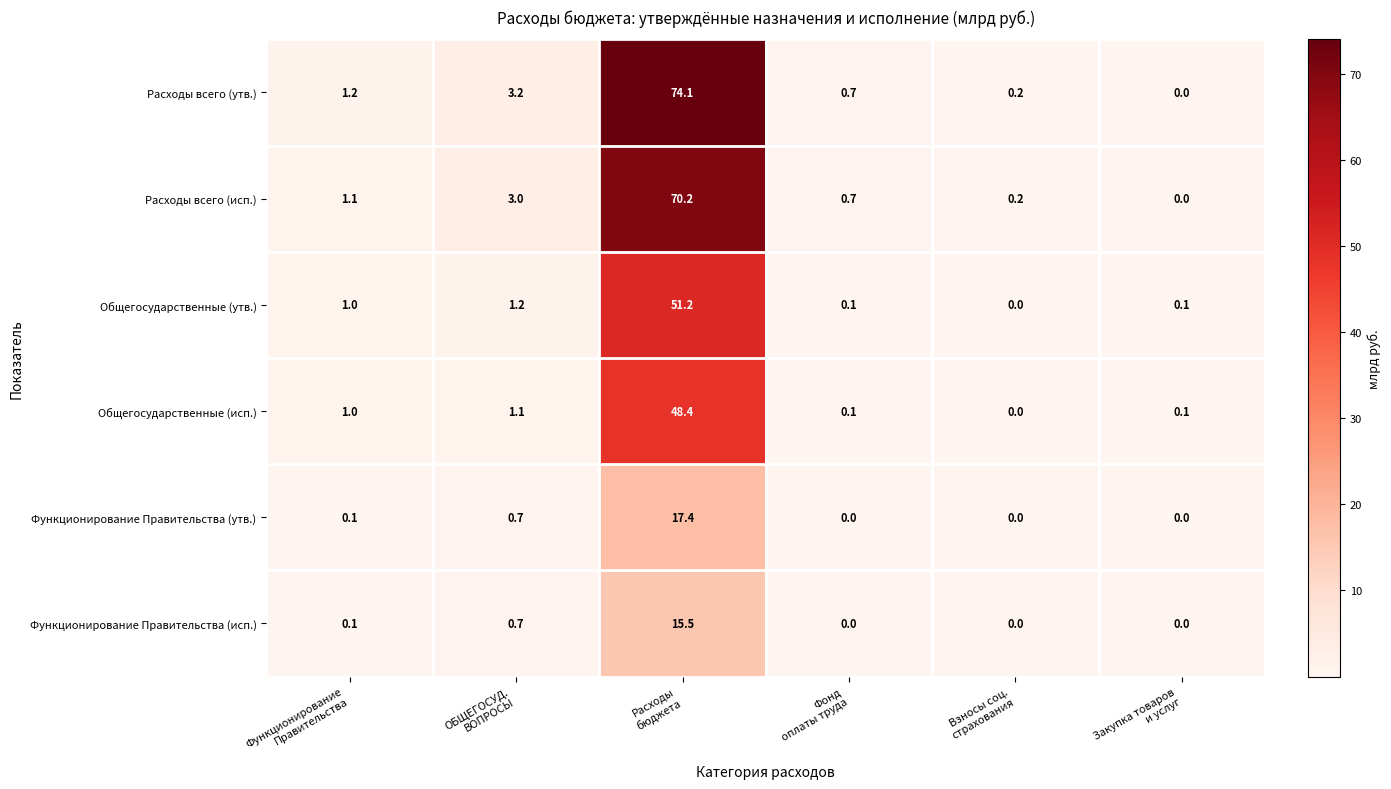

How many categories are shown in the chart?

6